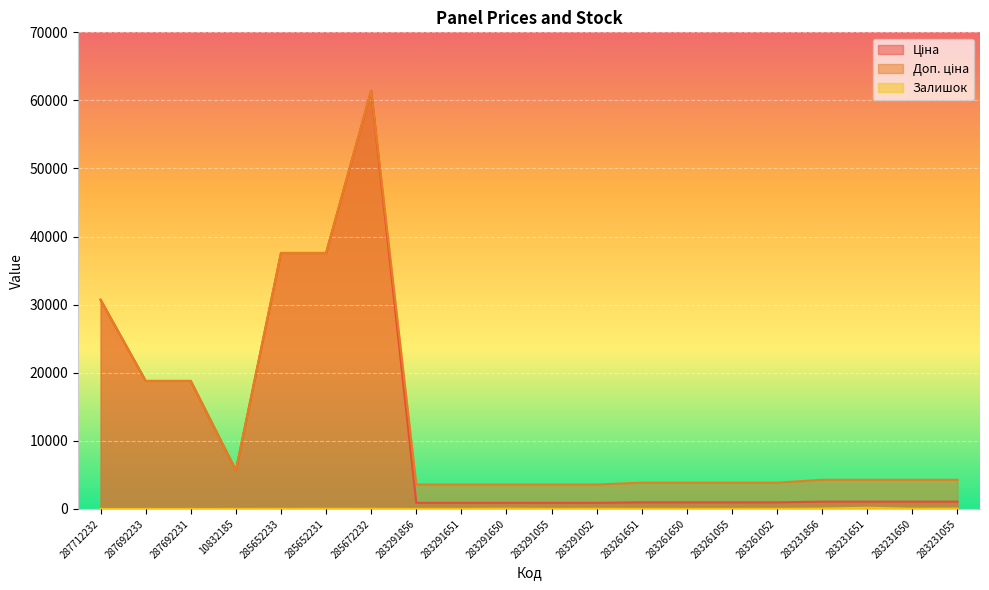

What is the label of the 8th point from the left?

283291856